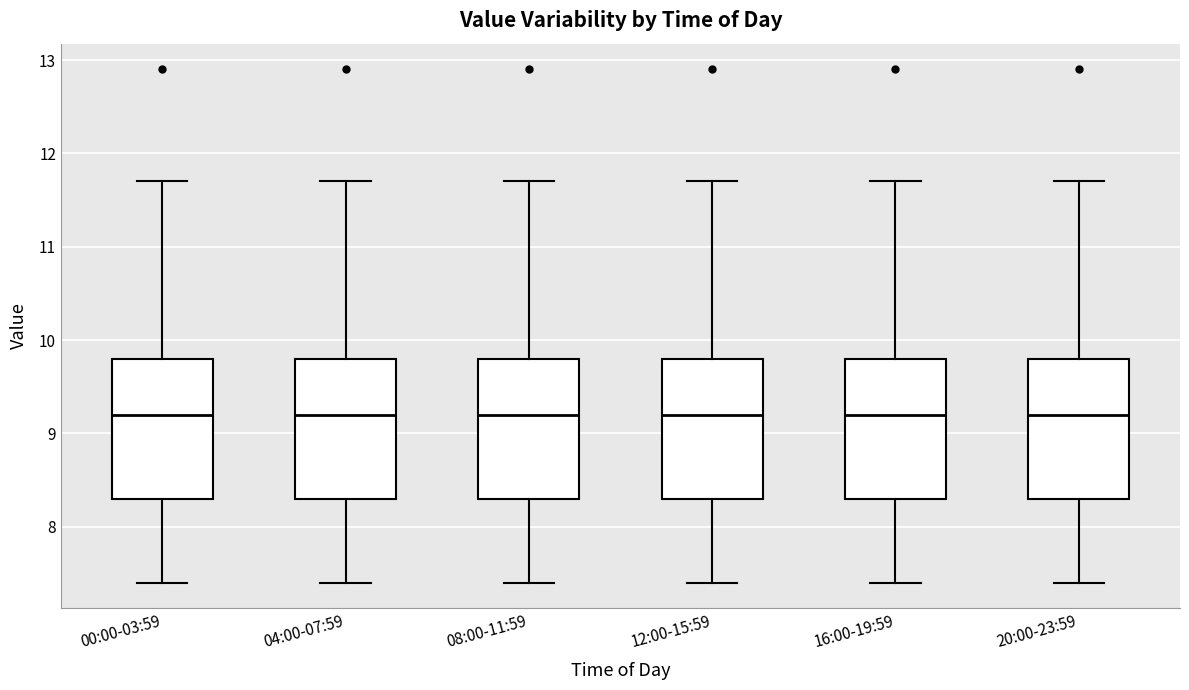

Reading left to right, transcribe this box plot: for each box, give where its median line is, the range the box spans, and where its two whiskers end, as read against the y-axis. The values are not printed on the chart, so give them approximately, as read against the axis.

00:00-03:59: median 9.2, box 8.3 to 9.8, whiskers 7.4 to 11.7
04:00-07:59: median 9.2, box 8.3 to 9.8, whiskers 7.4 to 11.7
08:00-11:59: median 9.2, box 8.3 to 9.8, whiskers 7.4 to 11.7
12:00-15:59: median 9.2, box 8.3 to 9.8, whiskers 7.4 to 11.7
16:00-19:59: median 9.2, box 8.3 to 9.8, whiskers 7.4 to 11.7
20:00-23:59: median 9.2, box 8.3 to 9.8, whiskers 7.4 to 11.7